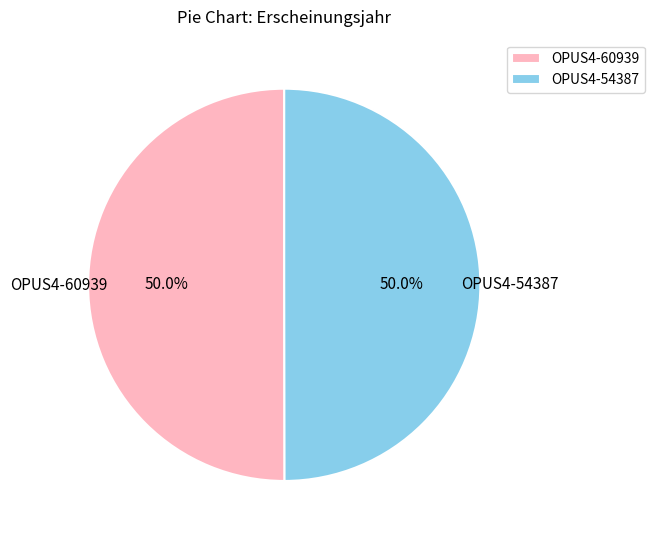

Approximately how many times larger is the value at OPUS4-60939 compared to OPUS4-54387?

1.0